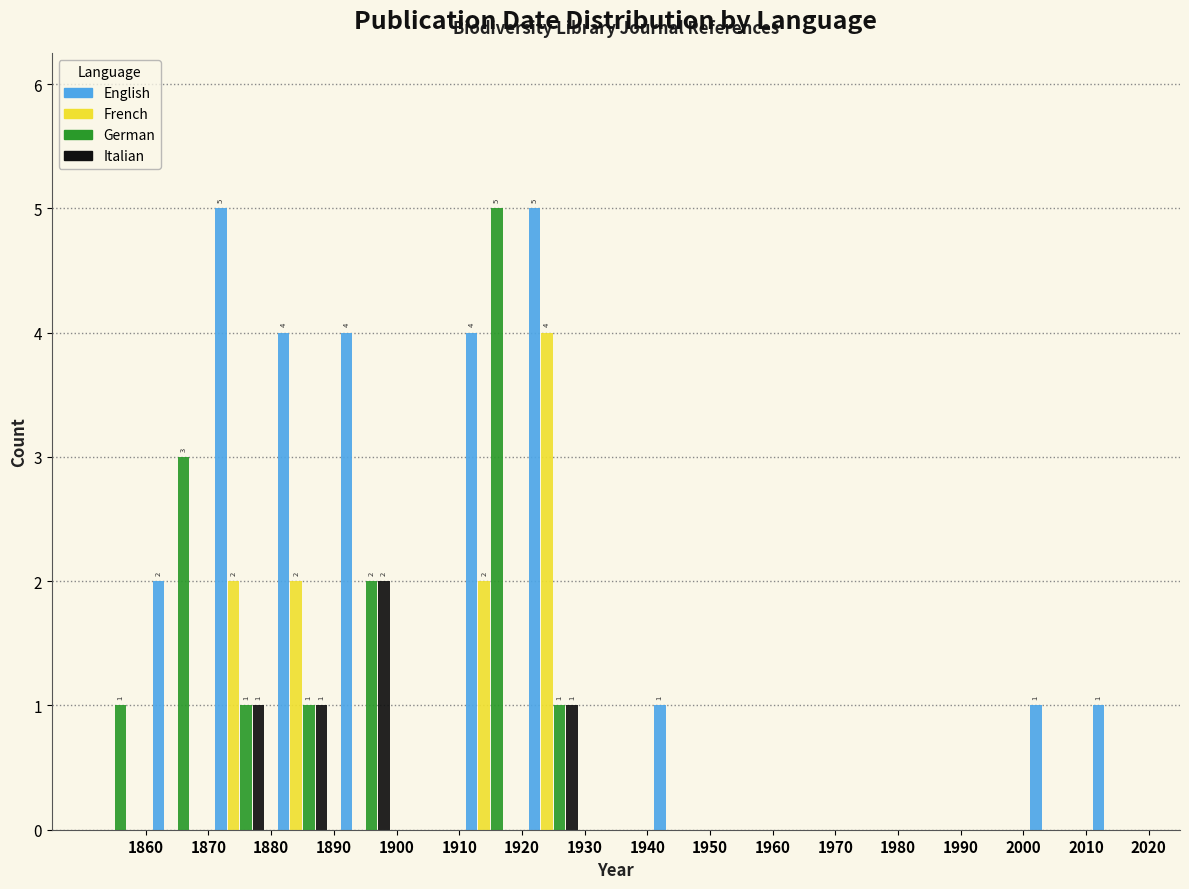

In the French series, which range on the x-axis has the tallest bar?

1920 to 1930